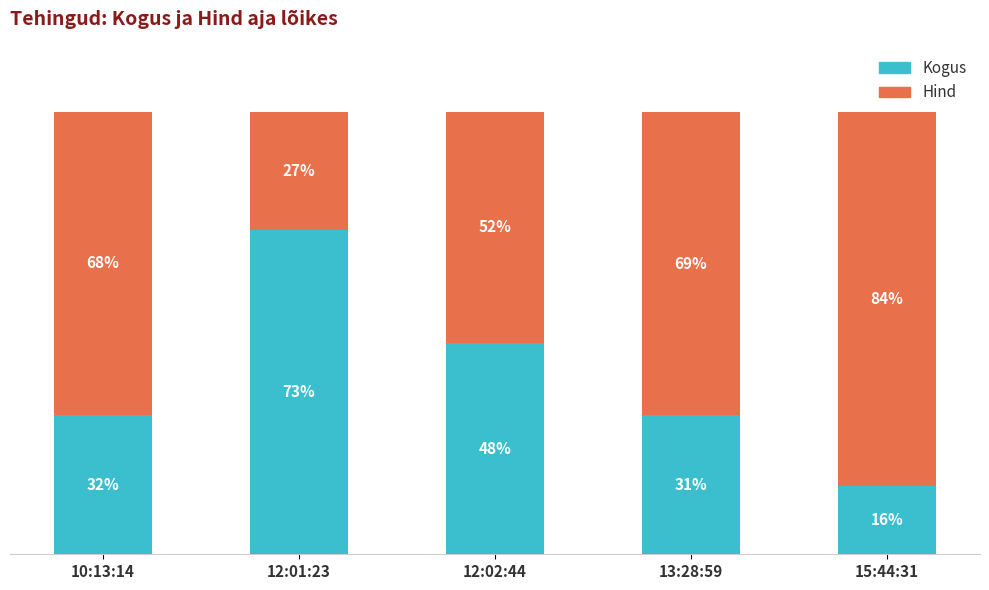

True or false: Kogus has a value of 15.5 at 15:44:31.

True